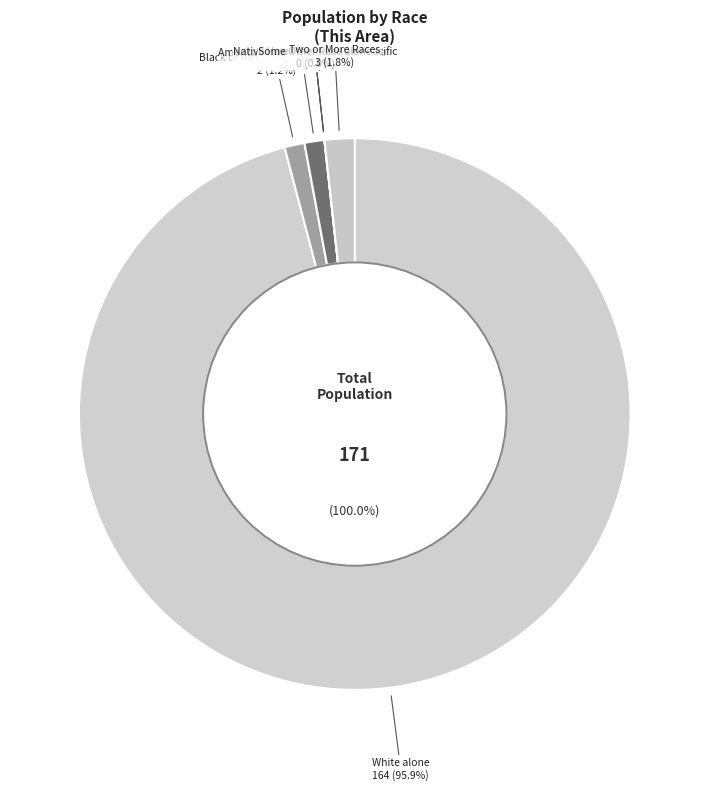

Does any single category account for the majority?

Yes